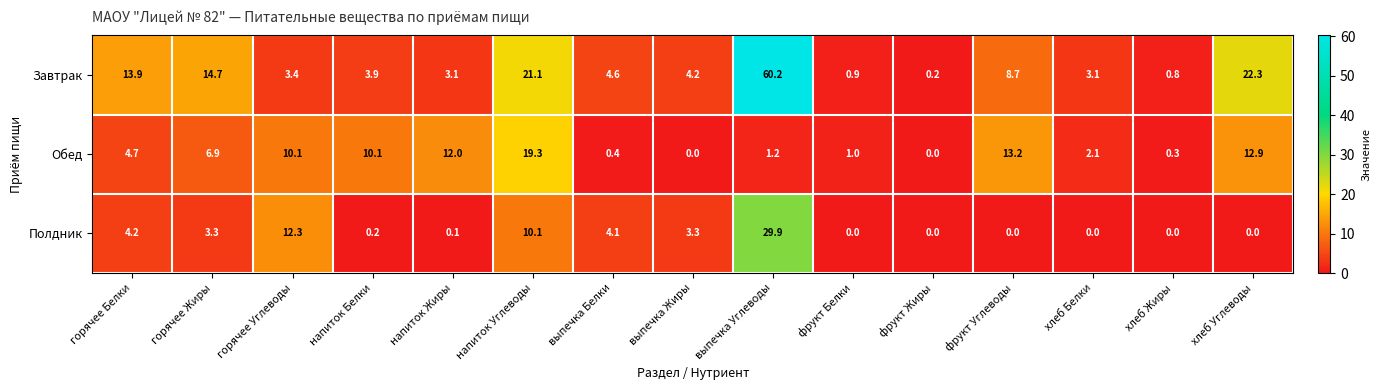

At напиток Углеводы, list the series in order from smallest to largest.

Полдник, Обед, Завтрак